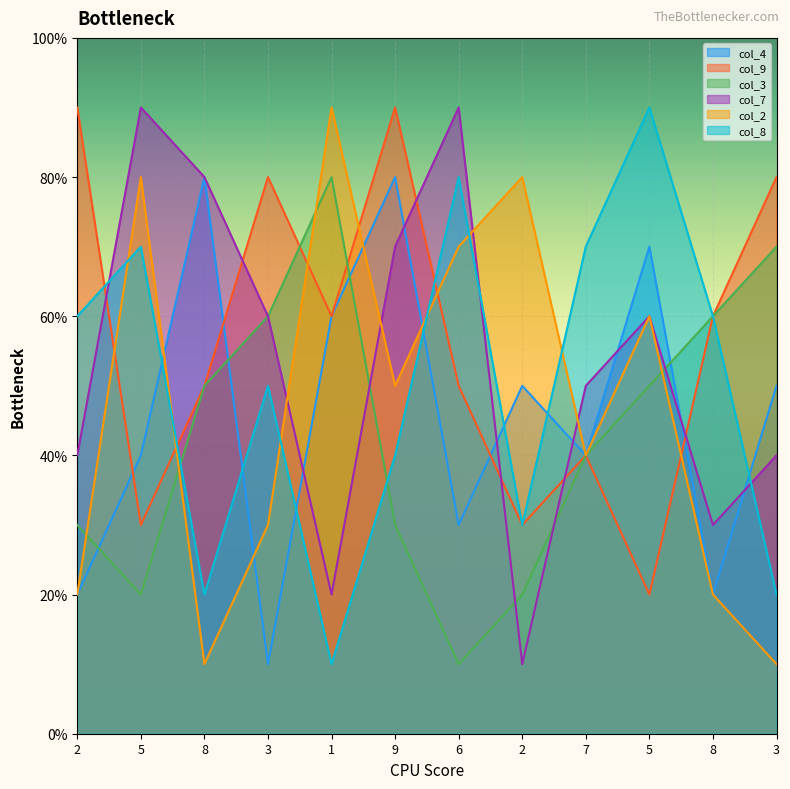

What are all the series names shown in the legend?

col_4, col_9, col_3, col_7, col_2, col_8